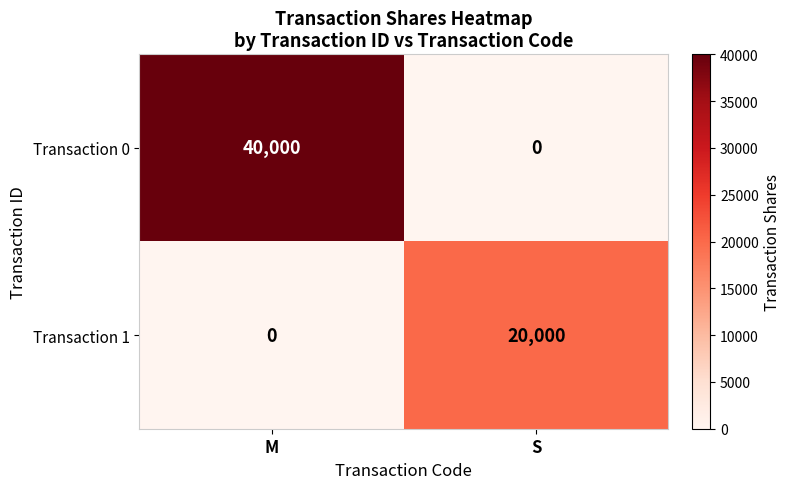

At which label does Transaction 0 reach its minimum?

S